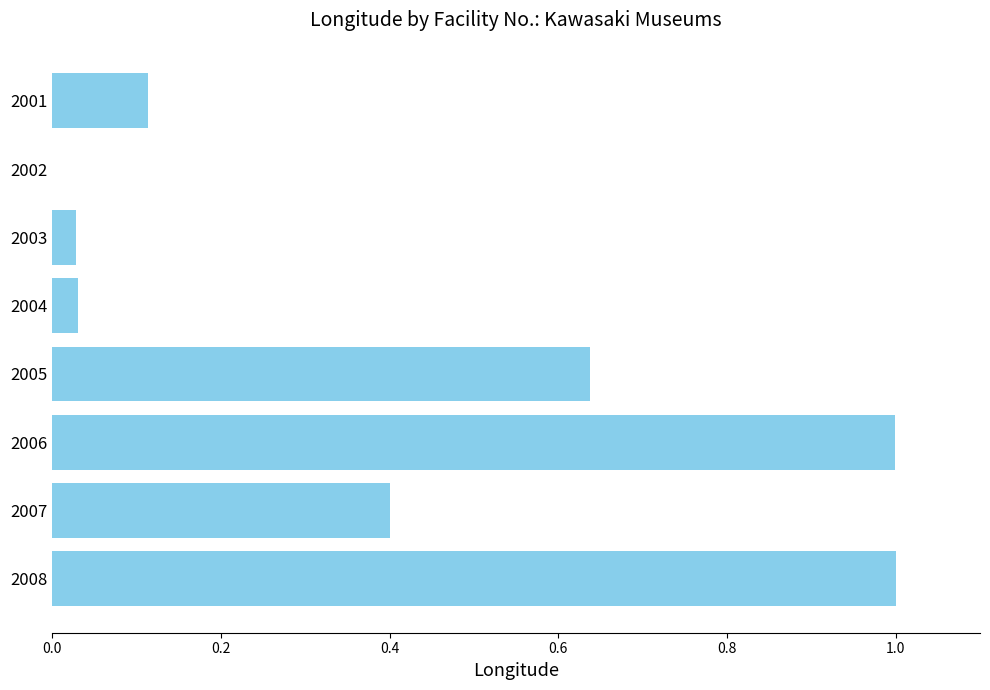

What is the sum of all values?

3.2